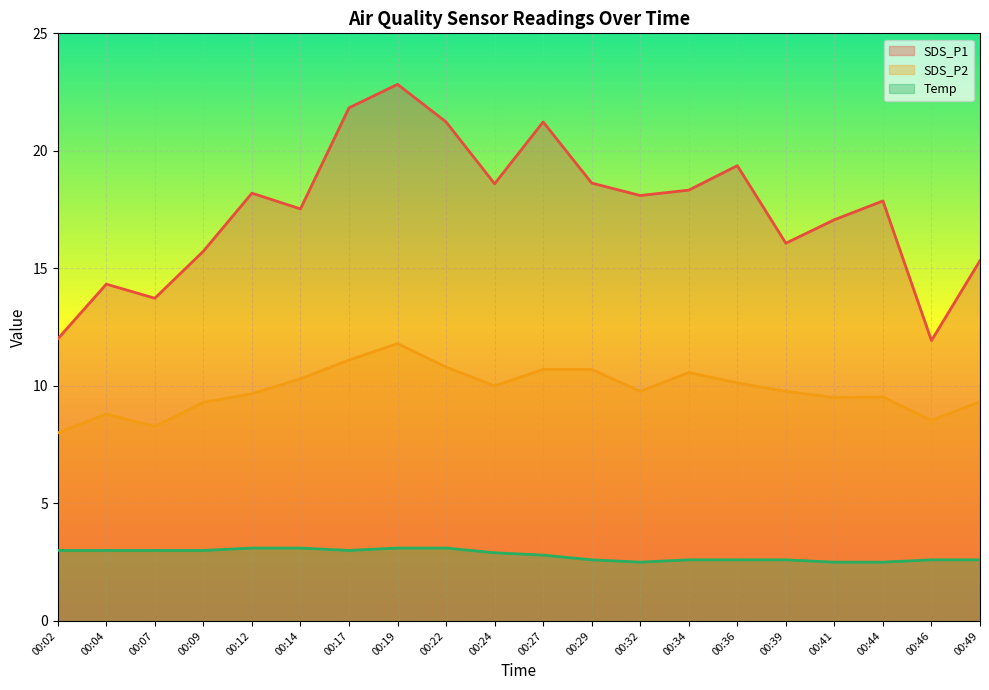

What value does the SDS_P2 series have at 00:07?

8.3